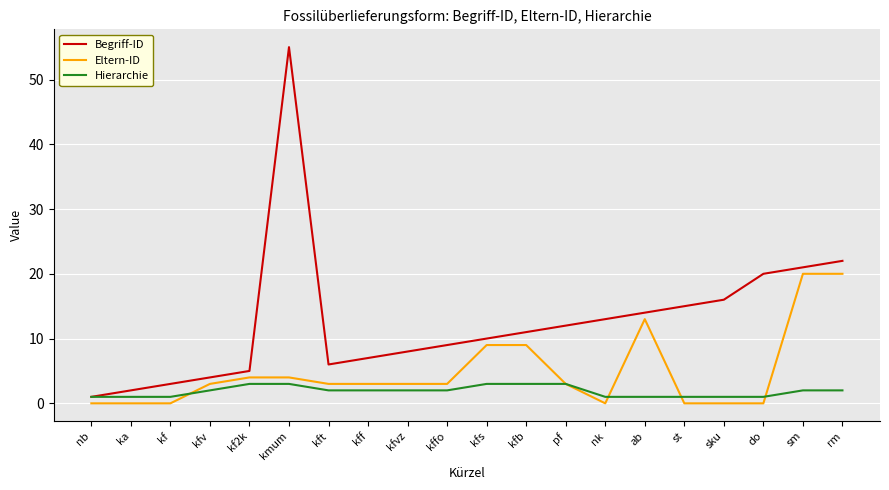

What position from the left is kfb?

12